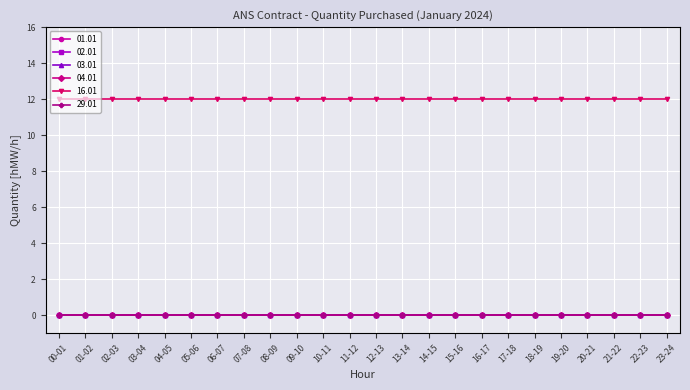

Does the chart have visible grid lines?

Yes